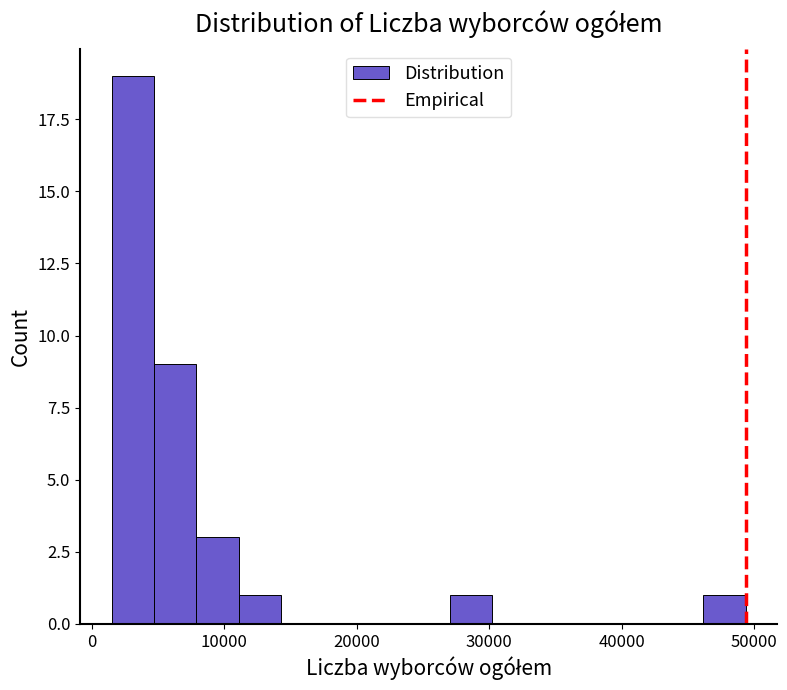

Around what value on the x-axis is the tallest bar? Give the approximate position of its centre, as read against the axis.

3000